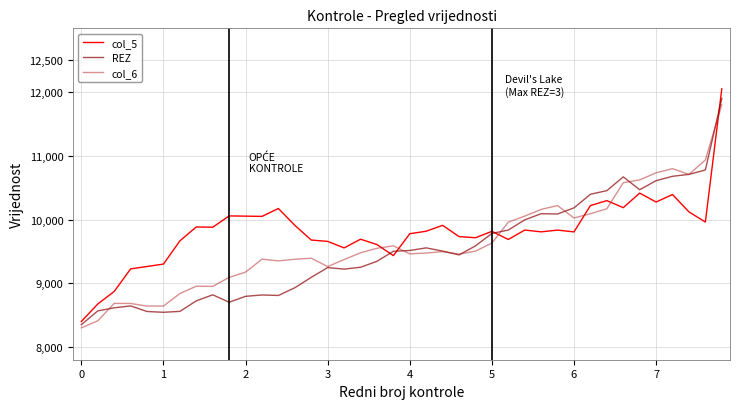

Count the number of data series in this chart.

3